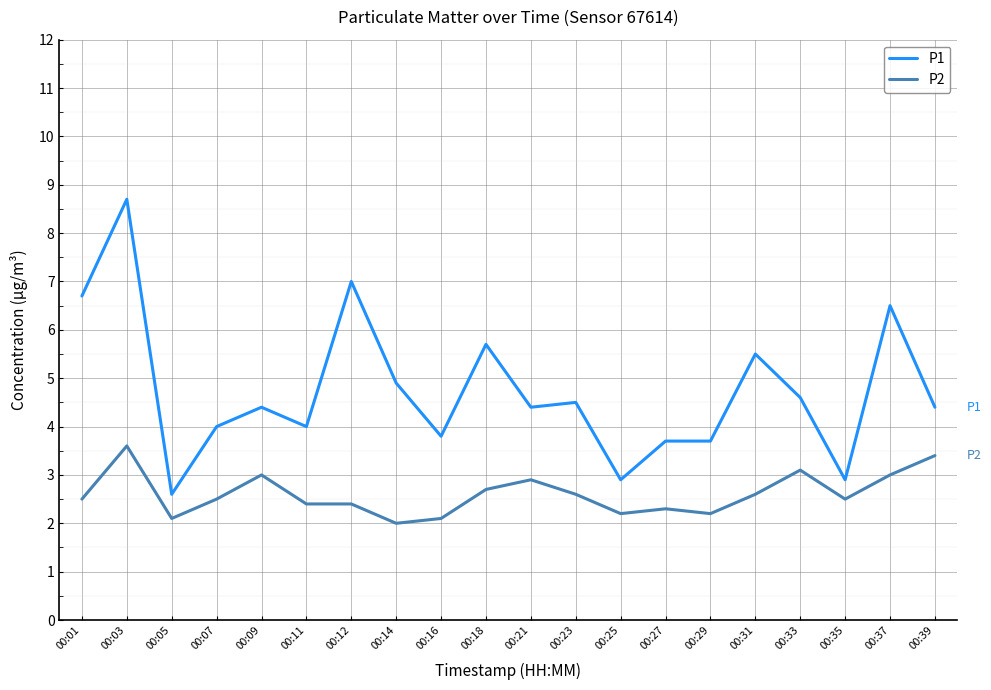

Count the number of data series in this chart.

2